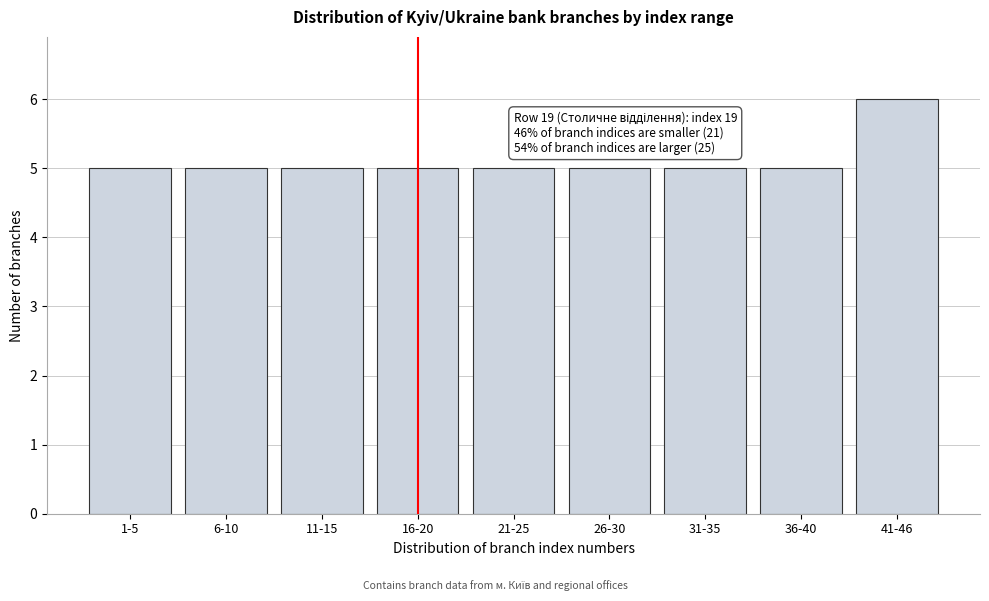

Reading left to right, what are all the values shown in this chart?

5	5	5	5	5	5	5	5	6